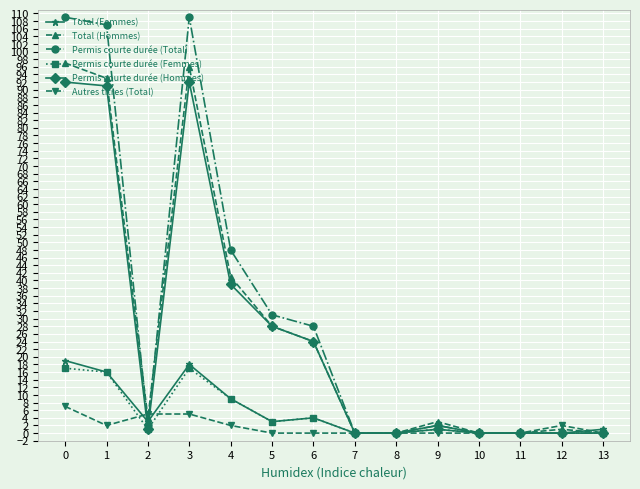

Reading left to right, what are all the values shown in this chart?

Total (Femmes): 19	16	3	18	9	3	4	0	0	2	0	0	0	1
Total (Hommes): 97	93	4	96	41	28	24	0	0	3	0	0	1	0
Permis courte durée (Total): 109	107	2	109	48	31	28	0	0	2	0	0	0	0
Permis courte durée (Femmes): 17	16	1	17	9	3	4	0	0	1	0	0	0	0
Permis courte durée (Hommes): 92	91	1	92	39	28	24	0	0	1	0	0	0	0
Autres titres (Total): 7	2	5	5	2	0	0	0	0	0	0	0	2	0